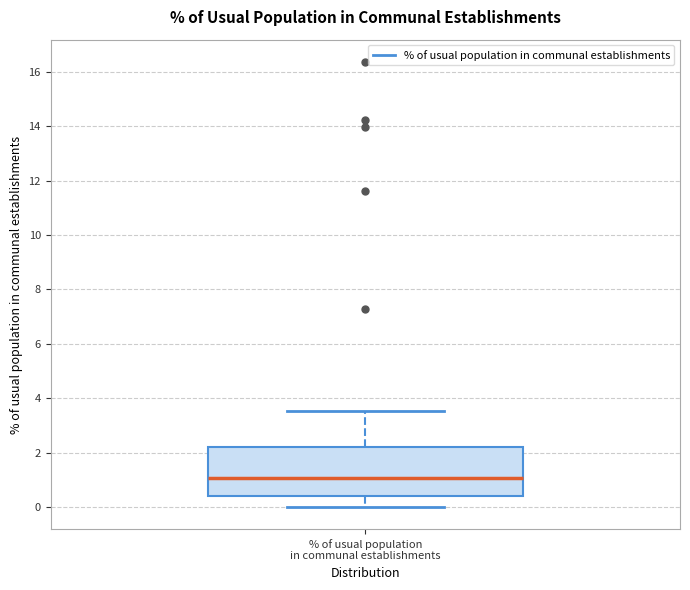

Read this box plot against the y-axis: the position of the median line, the range covered by the box, and the ends of both whiskers. The values are not printed on the chart, so give them approximately, as read against the axis.

median 1.0, box 0.4 to 2.2, whiskers 0.0 to 3.6